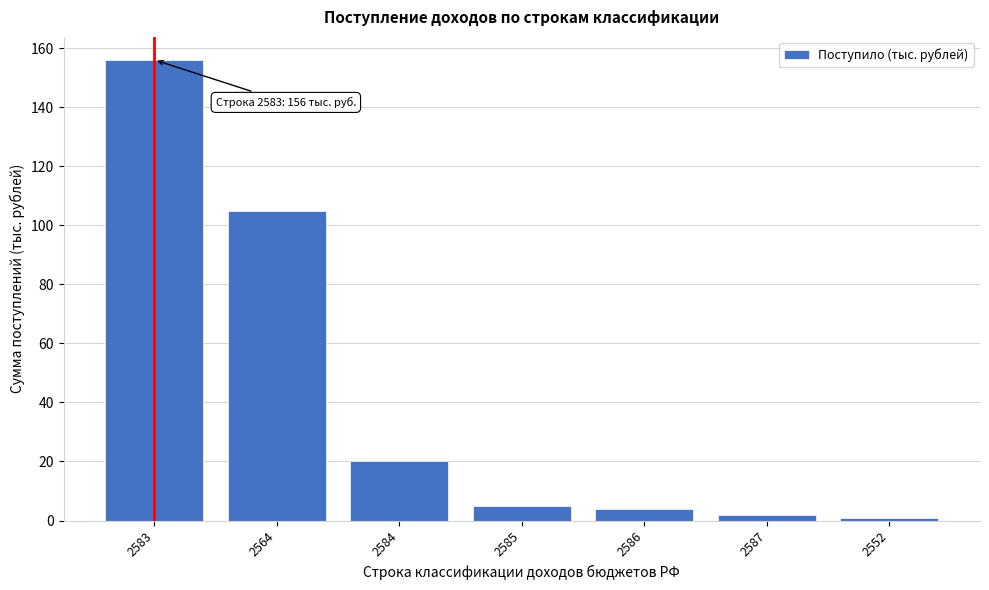

Reading left to right, transcribe all the data shown in this chart.

2583=156	2564=105	2584=20	2585=5	2586=4	2587=2	2552=1